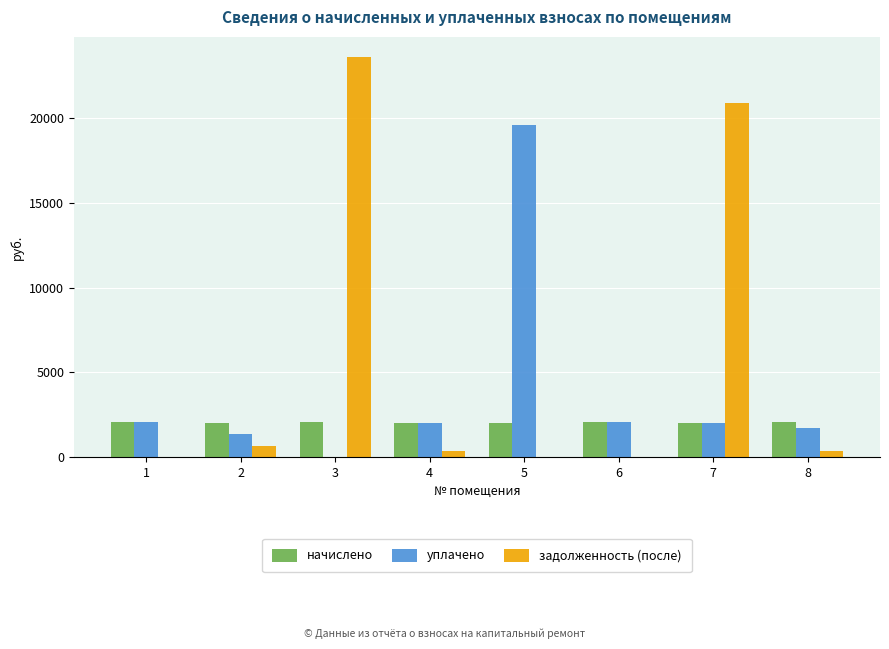

What is the sum of the начислено values at 7 and 3?

4064.0